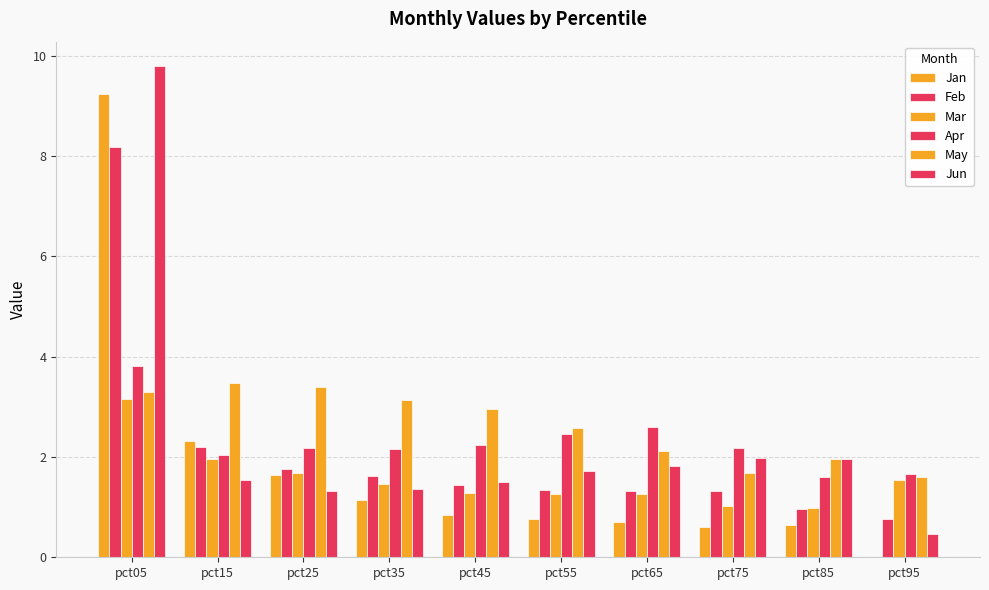

Between pct85 and pct95, which series saw the biggest shift?

Jun